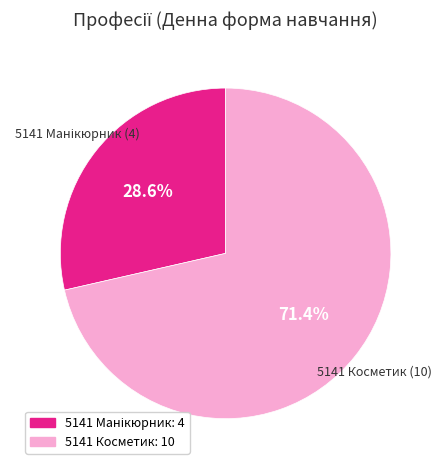

Is there a majority slice in this chart?

Yes